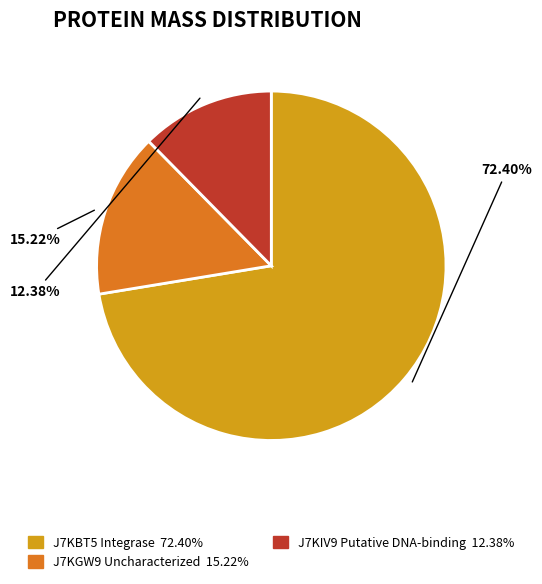

Does J7KGW9 Uncharacterized represent more than half of the total?

No